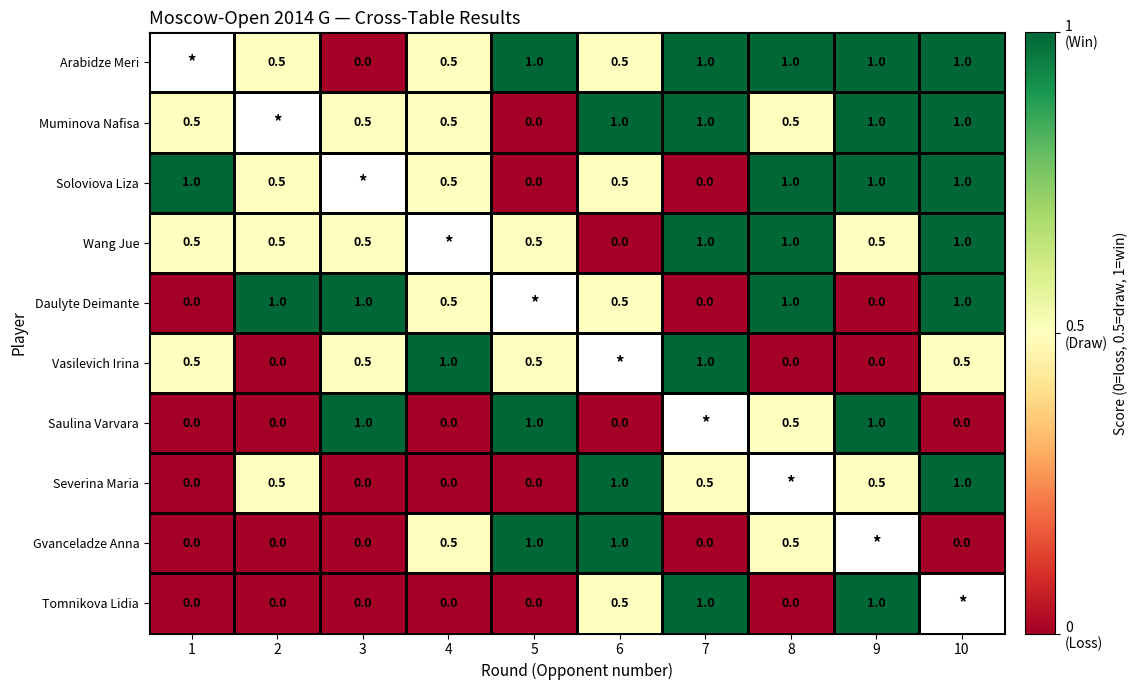

Is it true that Arabidze Meri equals 1.0 at 5?

True